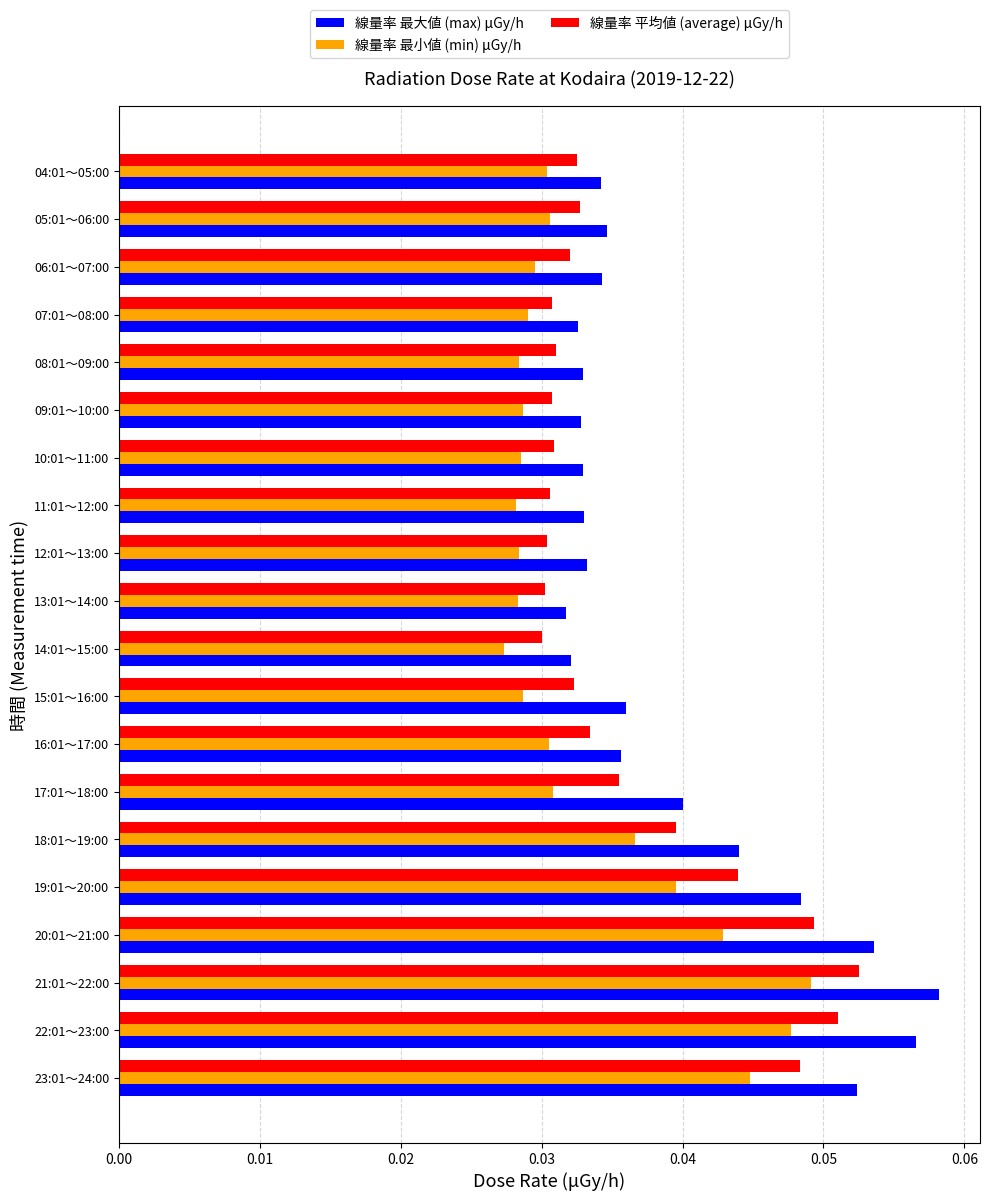

List the series in order of their overall mean, highest first.

線量率 最大値 (max) μGy/h, 線量率 平均値 (average) μGy/h, 線量率 最小値 (min) μGy/h